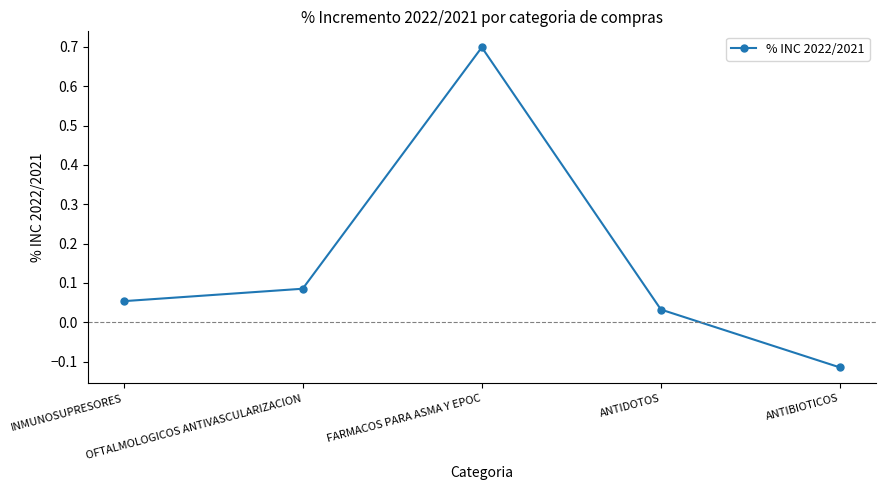

How many series are shown in this chart?

1